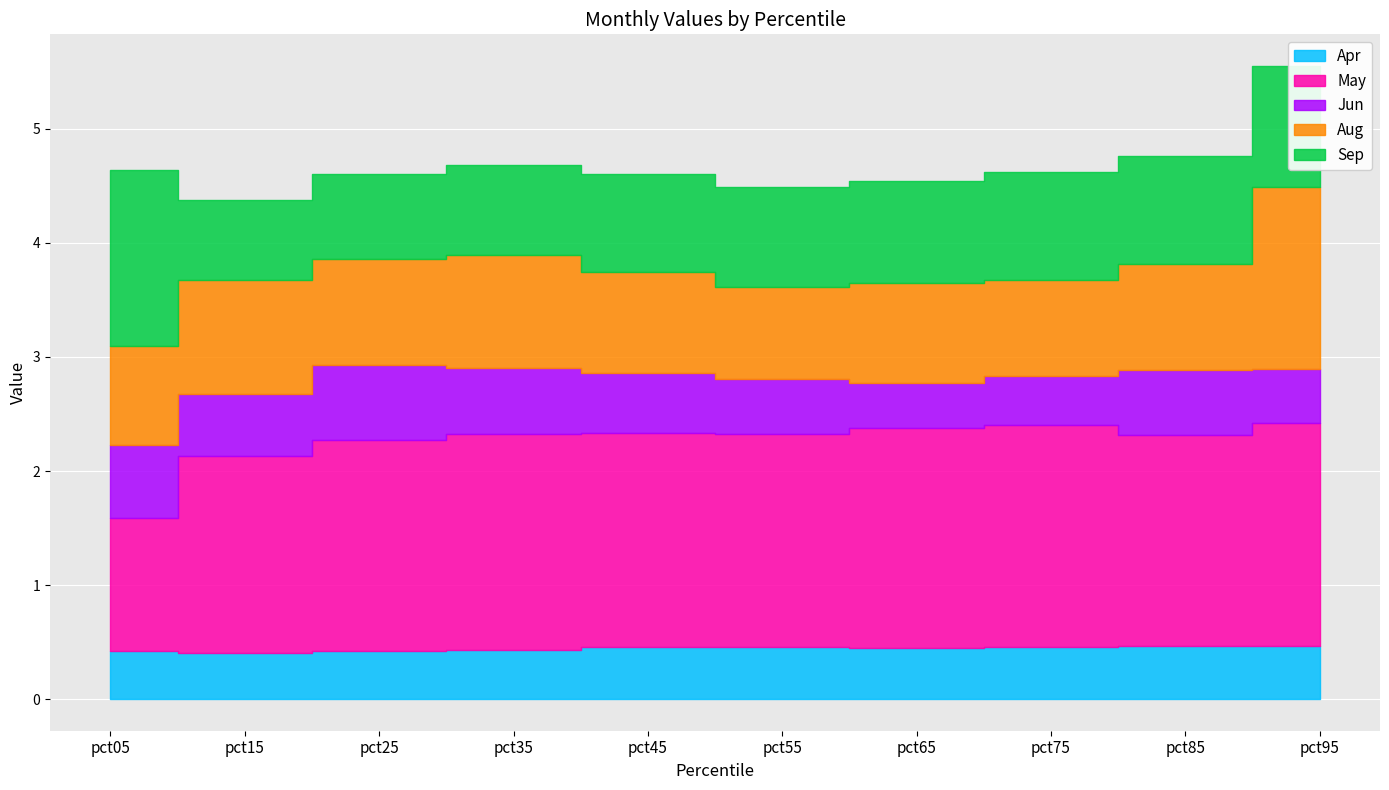

Which category has the lowest value in the Sep series?

pct15